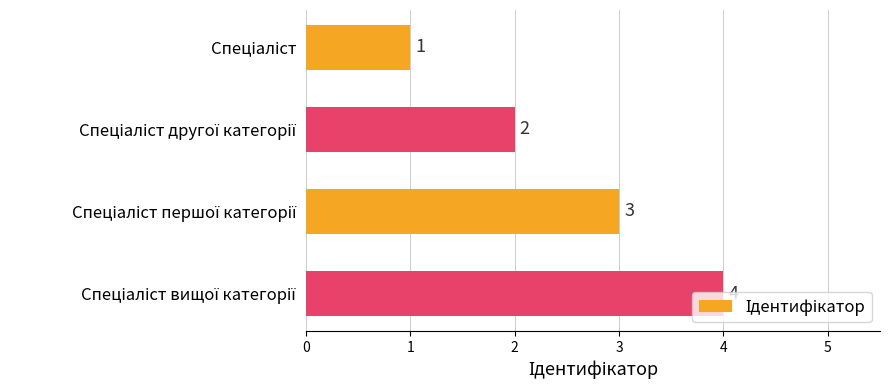

What is the maximum value shown in the chart?

4